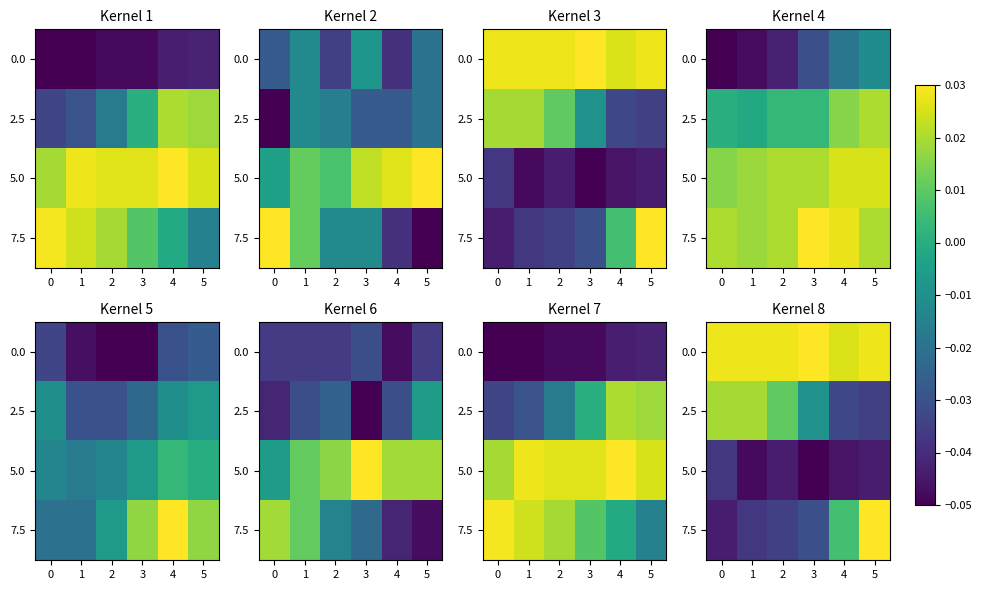

Rank the categories by 7.5 value from highest to lowest.

5, 4, 3, 2, 1, 0